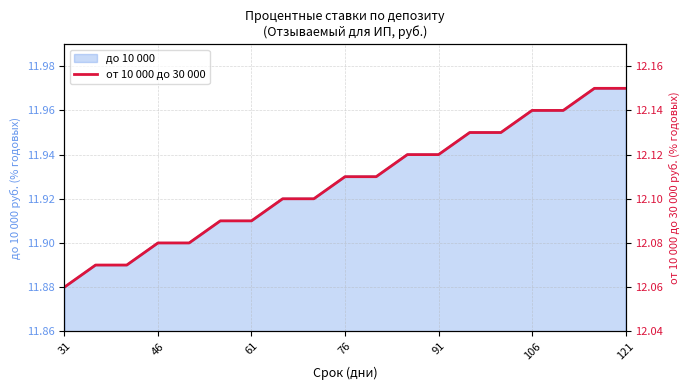

Where is the data nearest to the value 12?

31